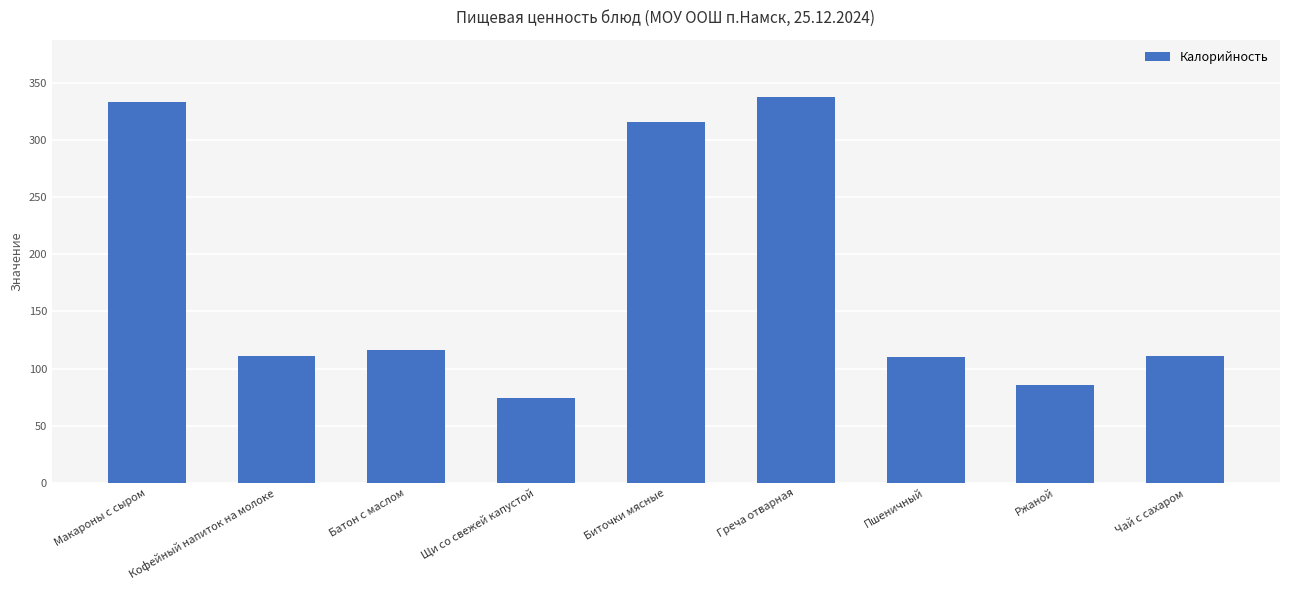

True or false: the data shows 74.0 at Щи со свежей капустой.

True